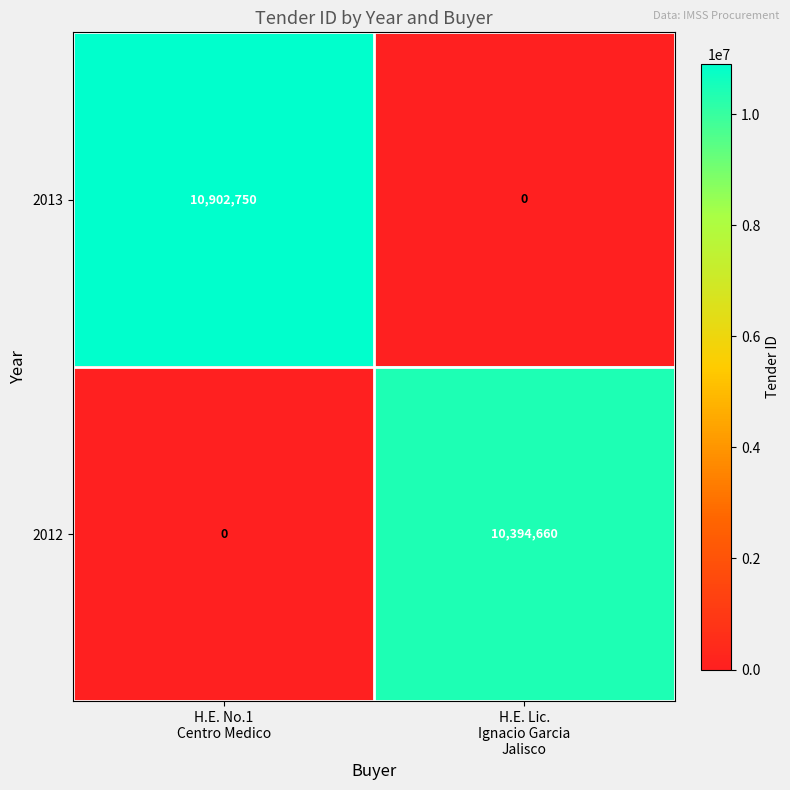

What is the maximum value for 2013?

10902750